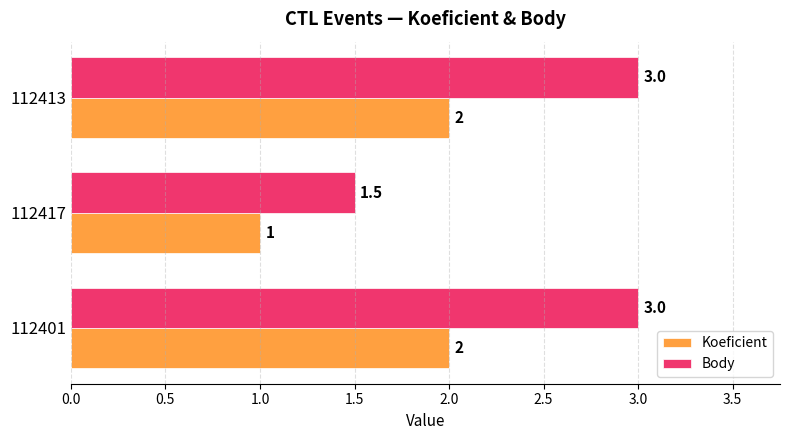

Where is Body nearest to the value 2?

112417